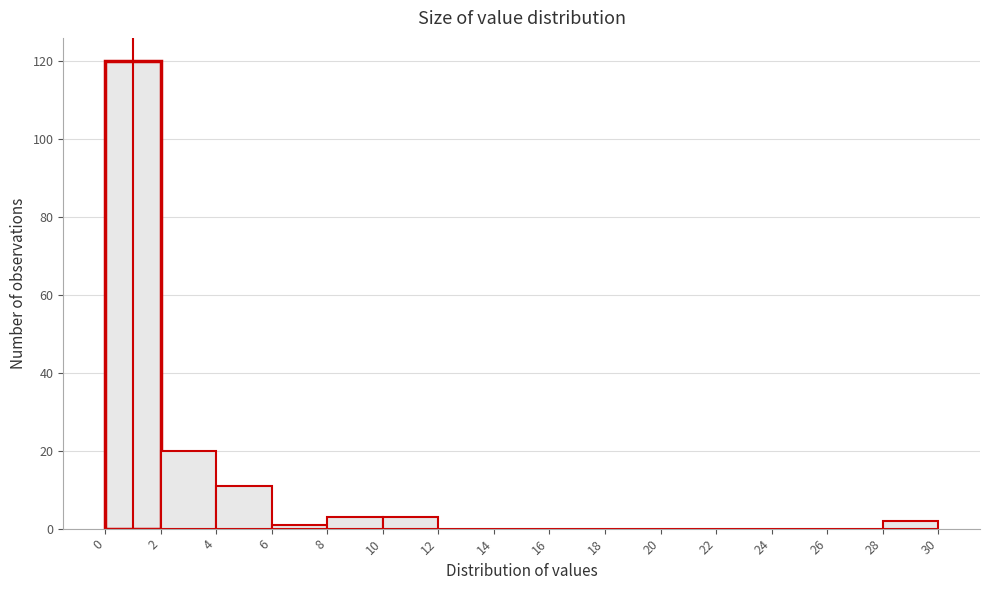

Reading left to right, list every bar in this chart as the range it spans on the x-axis followed by its height. The values are not printed on the chart, so give them approximately, as read against the axis.

0 to 2: 120
2 to 4: 20
4 to 6: 12
6 to 8: under 2
8 to 10: 4
10 to 12: 4
12 to 14: 0
14 to 16: 0
16 to 18: 0
18 to 20: 0
20 to 22: 0
22 to 24: 0
24 to 26: 0
26 to 28: 0
28 to 30: 2